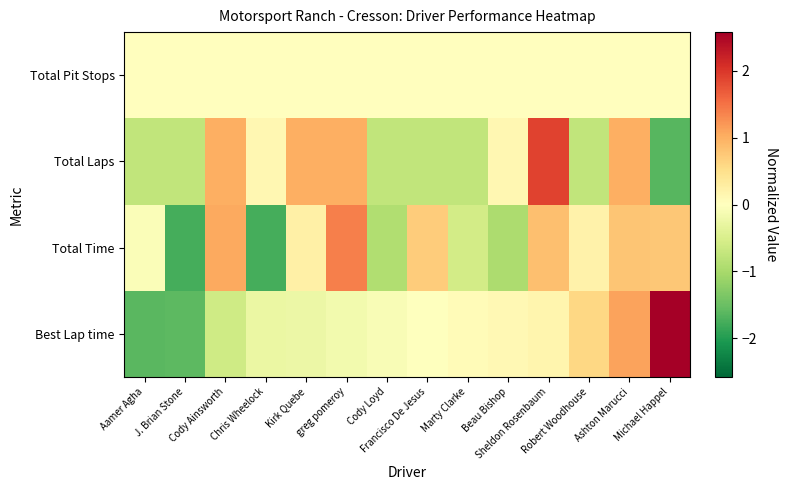

Reading right to left, what are all the values shown in this chart?

Best Lap time: Michael Happel=2.6	Ashton Marucci=1.1	Robert Woodhouse=0.6	Sheldon Rosenbaum=0.2	Beau Bishop=0.1	Marty Clarke=0.1	Francisco De Jesus=-0.0	Cody Loyd=-0.1	greg pomeroy=-0.2	Kirk Quebe=-0.3	Chris Wheelock=-0.3	Cody Ainsworth=-0.6	J. Brian Stone=-1.6	Aamer Agha=-1.6
Total Time: Michael Happel=0.8	Ashton Marucci=0.8	Robert Woodhouse=0.2	Sheldon Rosenbaum=0.9	Beau Bishop=-1.0	Marty Clarke=-0.6	Francisco De Jesus=0.7	Cody Loyd=-0.9	greg pomeroy=1.4	Kirk Quebe=0.3	Chris Wheelock=-1.8	Cody Ainsworth=1.1	J. Brian Stone=-1.8	Aamer Agha=-0.1
Total Laps: Michael Happel=-1.7	Ashton Marucci=1.0	Robert Woodhouse=-0.8	Sheldon Rosenbaum=1.9	Beau Bishop=0.1	Marty Clarke=-0.8	Francisco De Jesus=-0.8	Cody Loyd=-0.8	greg pomeroy=1.0	Kirk Quebe=1.0	Chris Wheelock=0.1	Cody Ainsworth=1.0	J. Brian Stone=-0.8	Aamer Agha=-0.8
Total Pit Stops: Michael Happel=0.0	Ashton Marucci=0.0	Robert Woodhouse=0.0	Sheldon Rosenbaum=0.0	Beau Bishop=0.0	Marty Clarke=0.0	Francisco De Jesus=0.0	Cody Loyd=0.0	greg pomeroy=0.0	Kirk Quebe=0.0	Chris Wheelock=0.0	Cody Ainsworth=0.0	J. Brian Stone=0.0	Aamer Agha=0.0